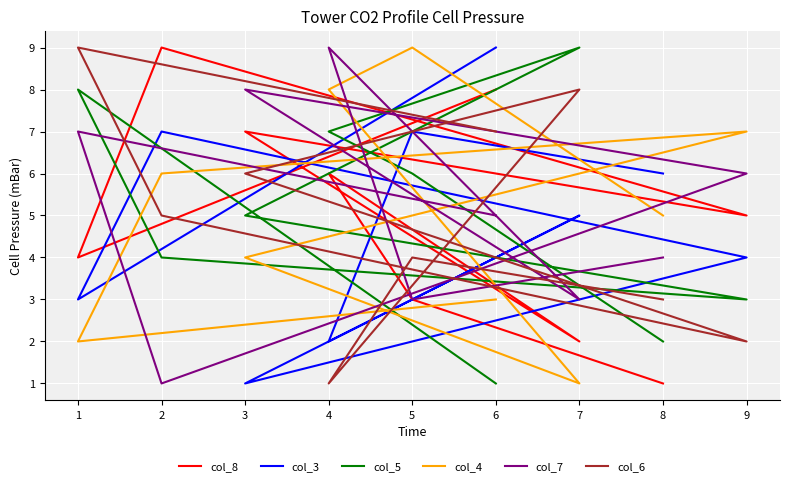

Is it true that col_4 equals 8 at 4?

True